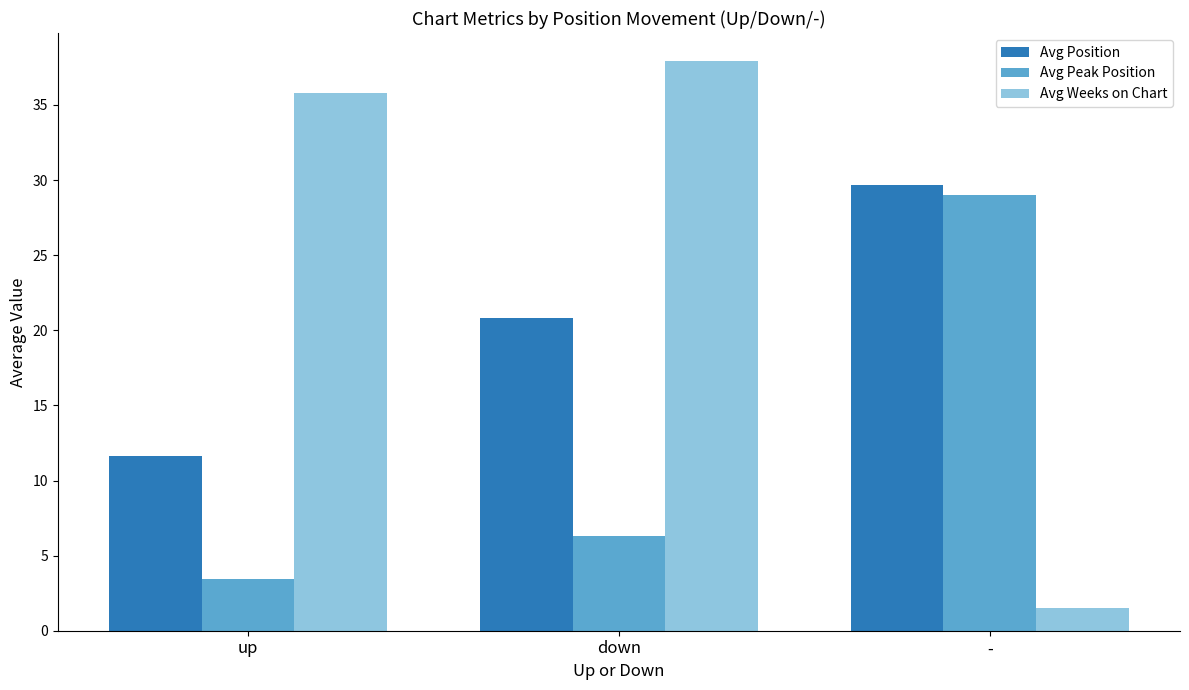

Reading left to right, what are all the values shown in this chart?

Avg Position: 11.6	20.8	29.7
Avg Peak Position: 3.5	6.3	29.0
Avg Weeks on Chart: 35.8	37.9	1.5